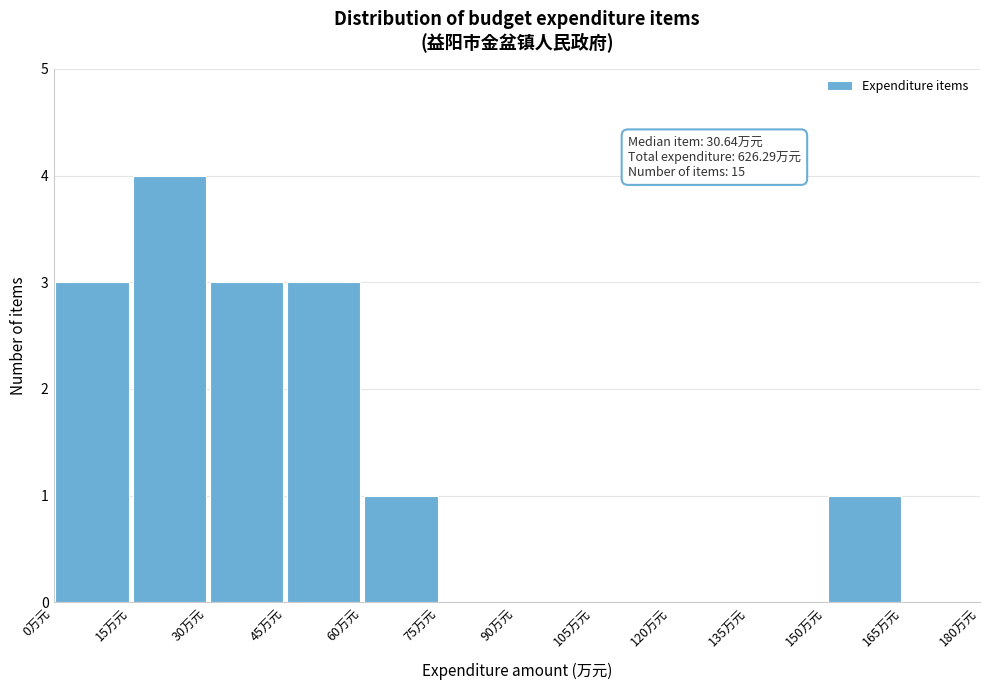

Which range on the x-axis has the tallest bar?

15 to 30